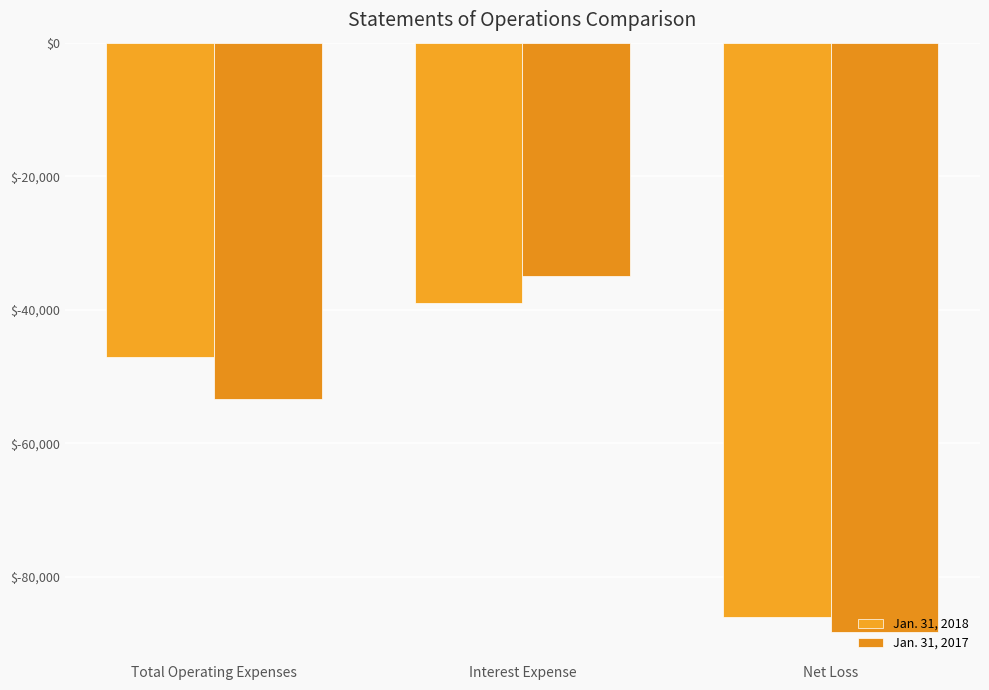

The Jan. 31, 2018 series shows -126292 at Net Loss. True or false?

False